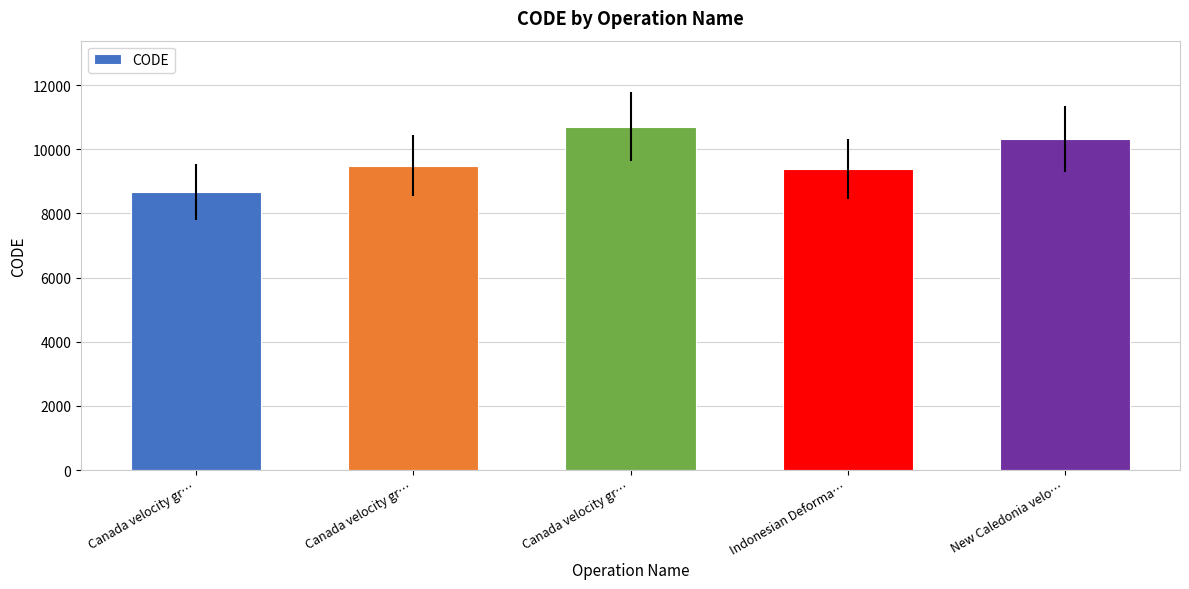

How many data points are less than 9483?

2